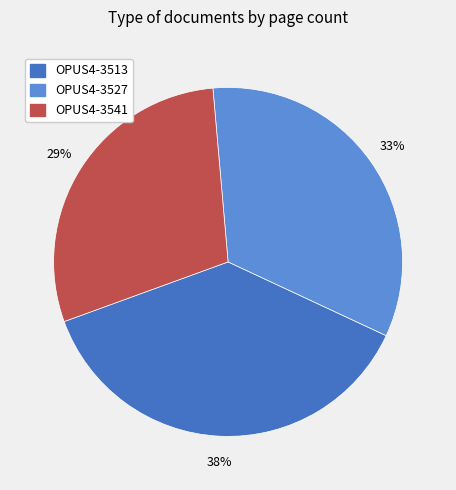

Approximately how many times larger is the value at OPUS4-3527 compared to OPUS4-3541?

1.1